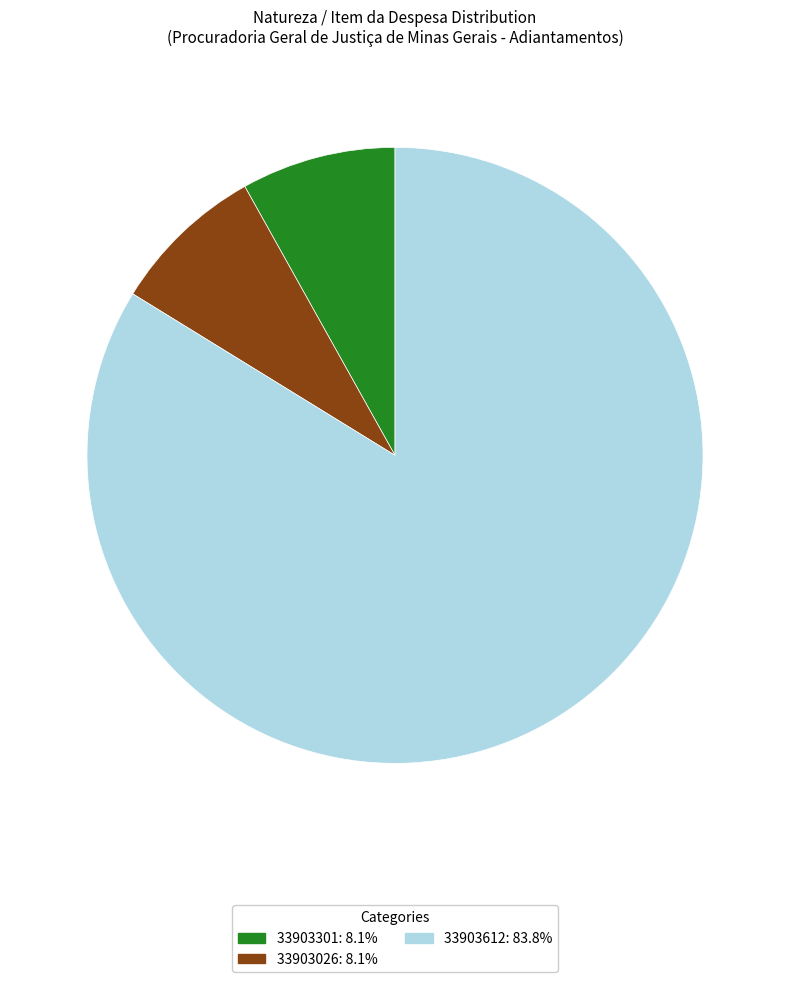

Which slice is the largest?

33903612